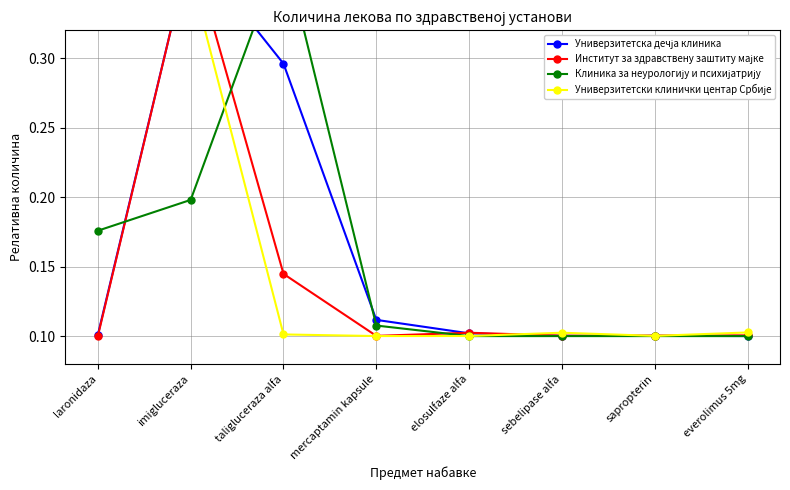

At which category does Институт за здравствену заштиту мајке reach its first local valley?

mercaptamin kapsule